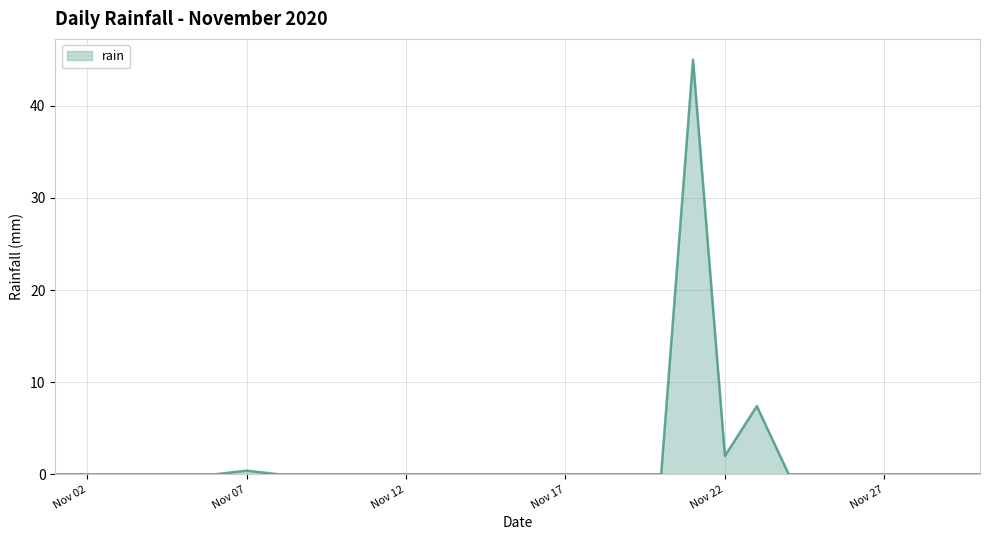

What is the sum of all values?

54.8